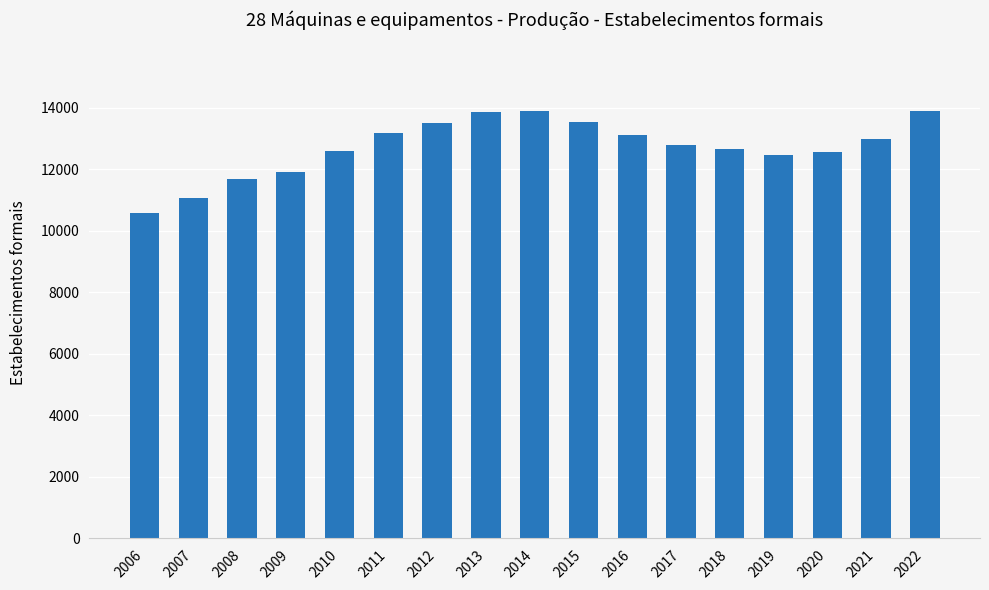

The chart shows a value of 23467 at 2011. True or false?

False